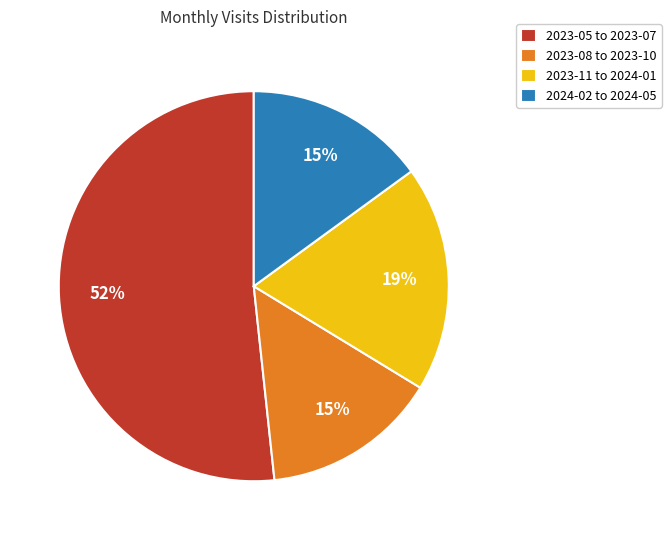

Approximately how many times larger is the value at 2023-05 to 2023-07 compared to 2023-08 to 2023-10?

3.5